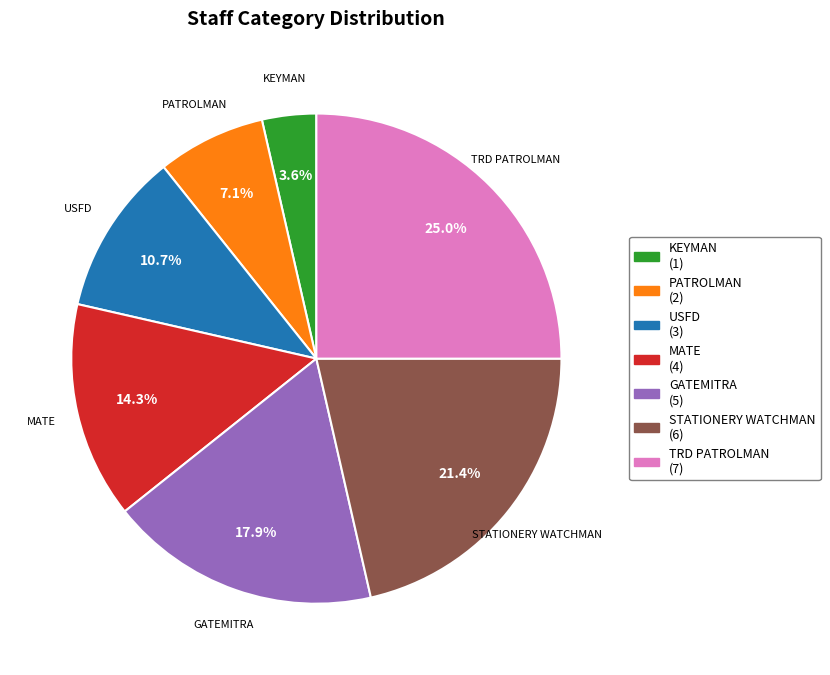

What is the ratio of the value at USFD (3) to the value at KEYMAN (1)?

3.0